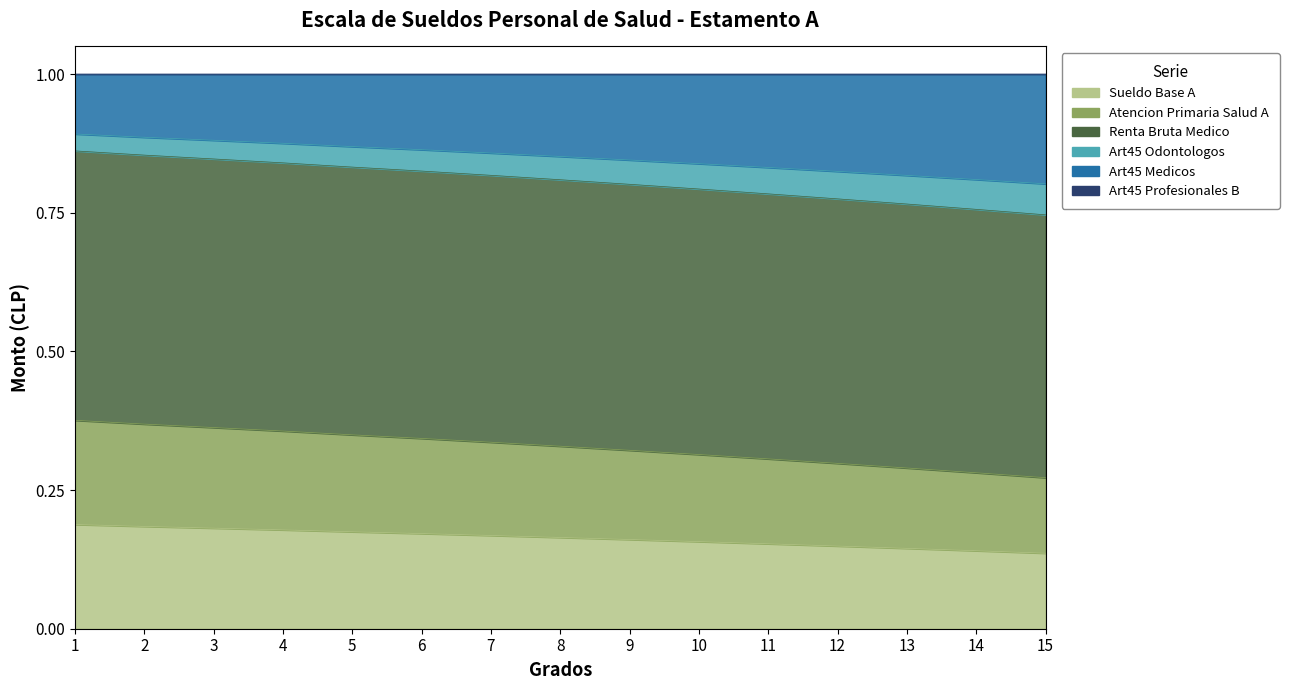

True or false: Sueldo Base A and Atencion Primaria Salud A intersect in this chart.

False